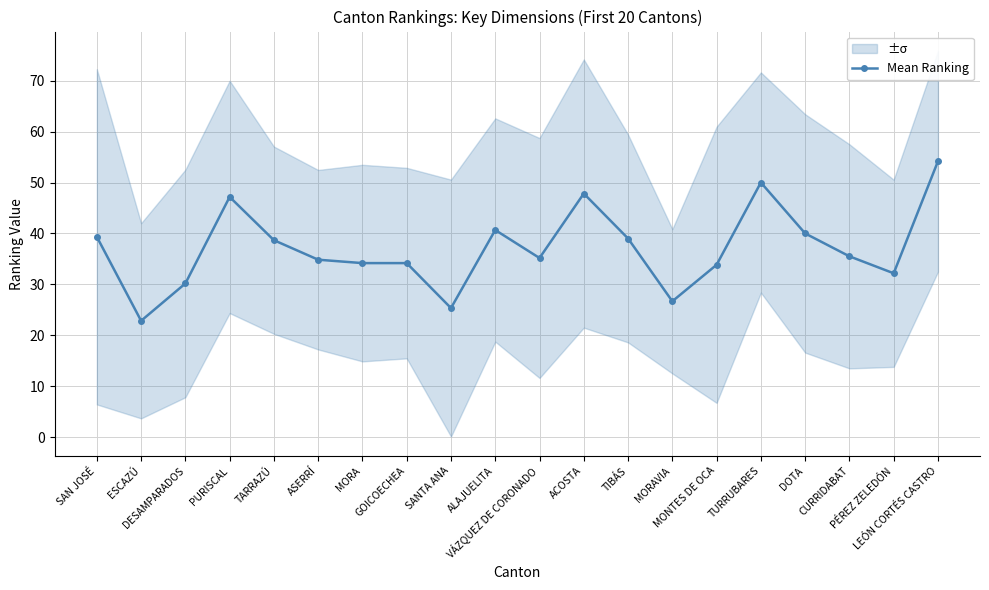

Is it true that the value at MORAVIA is 12.9?

False